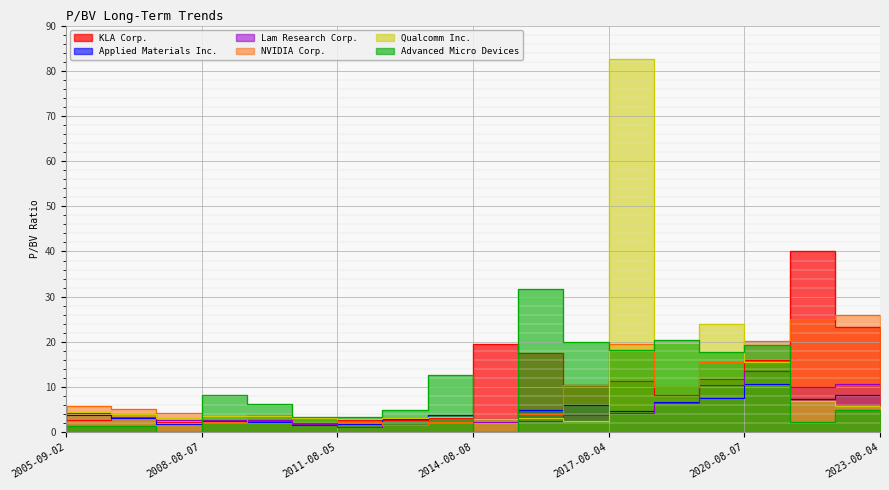

After their last crossing, which series has the higher values: Qualcomm Inc. or Lam Research Corp.?

Lam Research Corp.